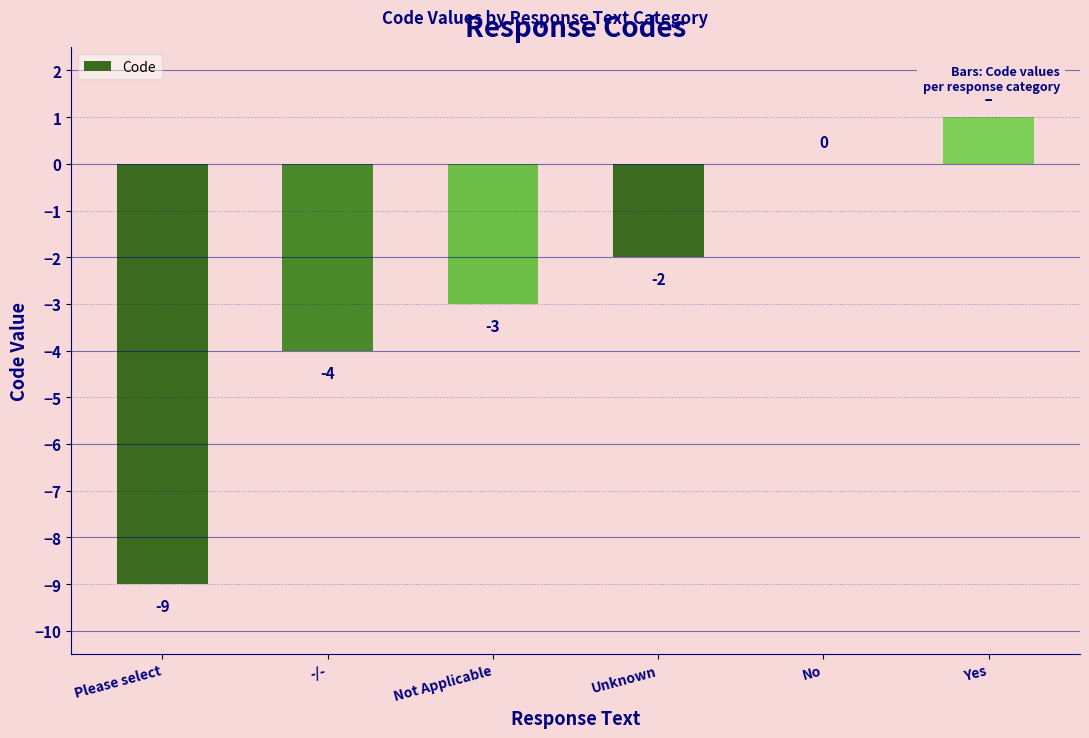

Between -/- and Yes, which is larger?

Yes